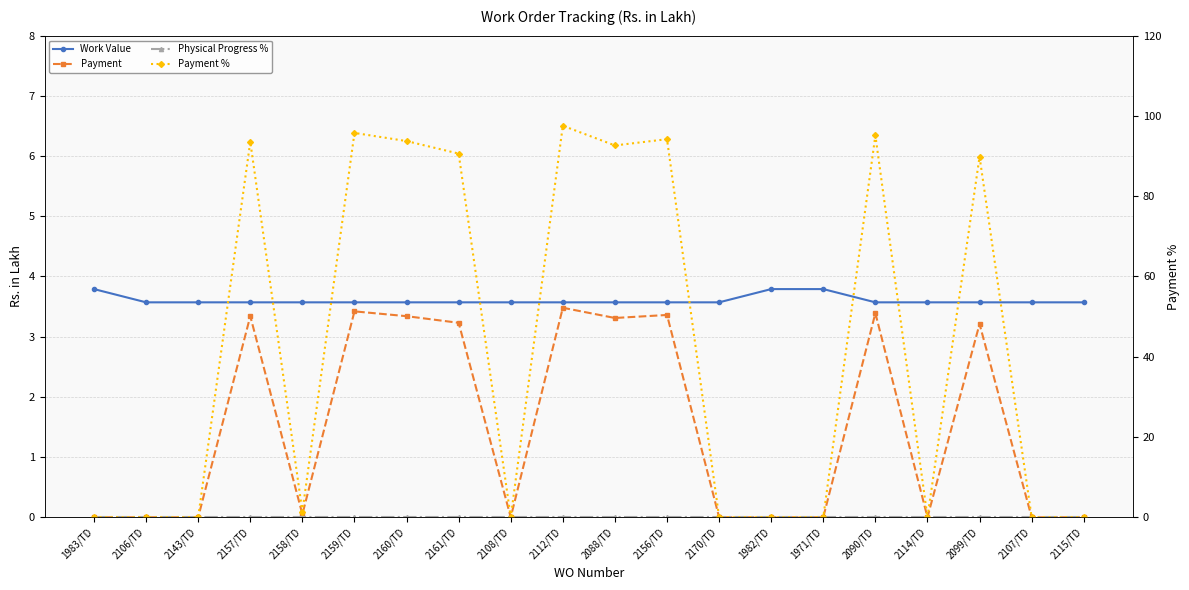

What are all the series names shown in the legend?

Work Value, Payment, Physical Progress %, Payment %